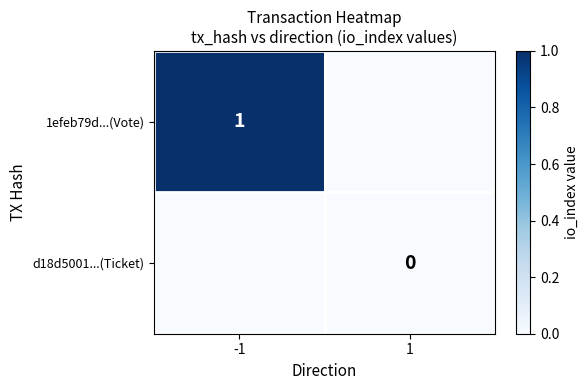

The 1efeb79d...(Vote) series shows 0 at -1. True or false?

False